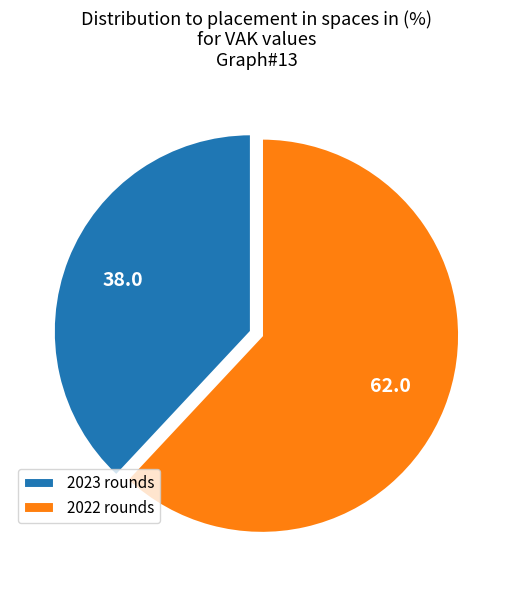

Is it true that 2023 rounds is 38% of the pie?

True